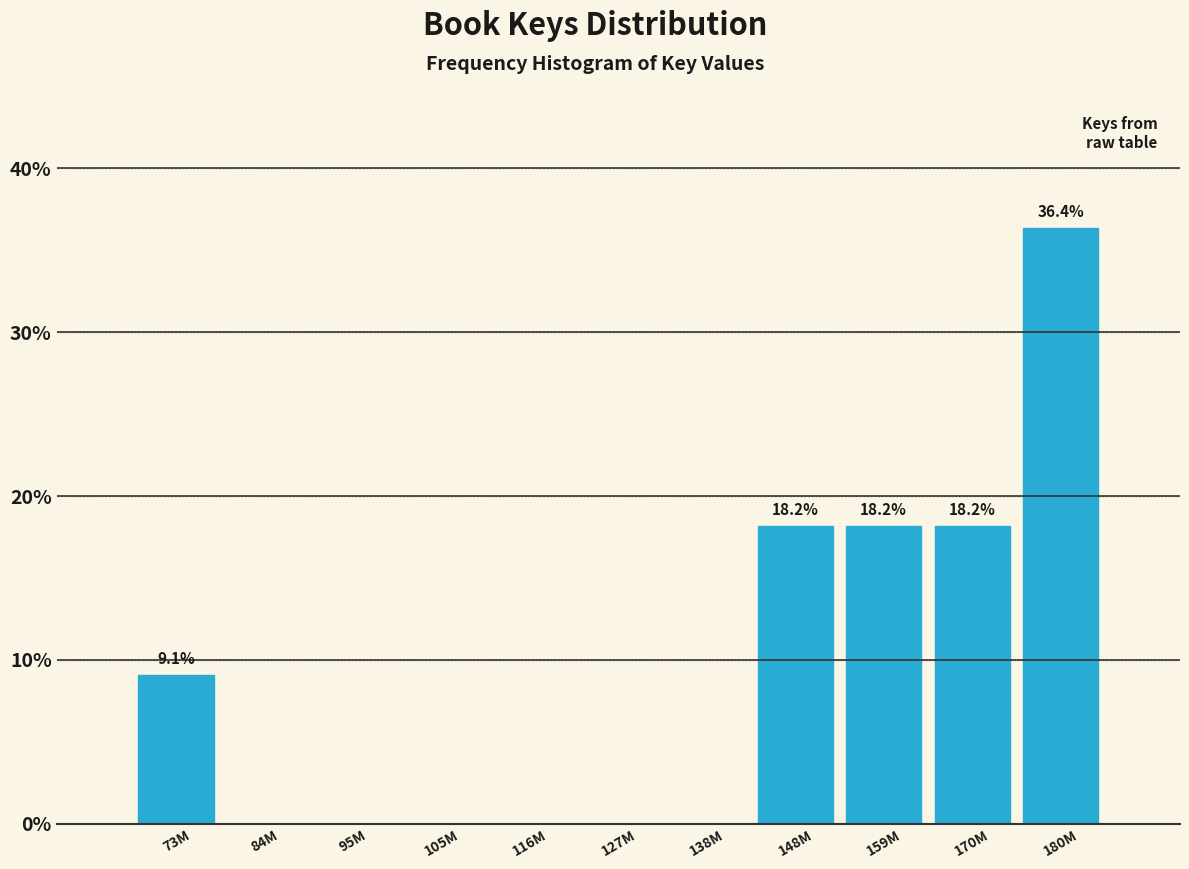

Reading right to left, what are all the values shown in this chart?

180M=36.4	170M=18.2	159M=18.2	148M=18.2	138M=0.0	127M=0.0	116M=0.0	105M=0.0	95M=0.0	84M=0.0	73M=9.1